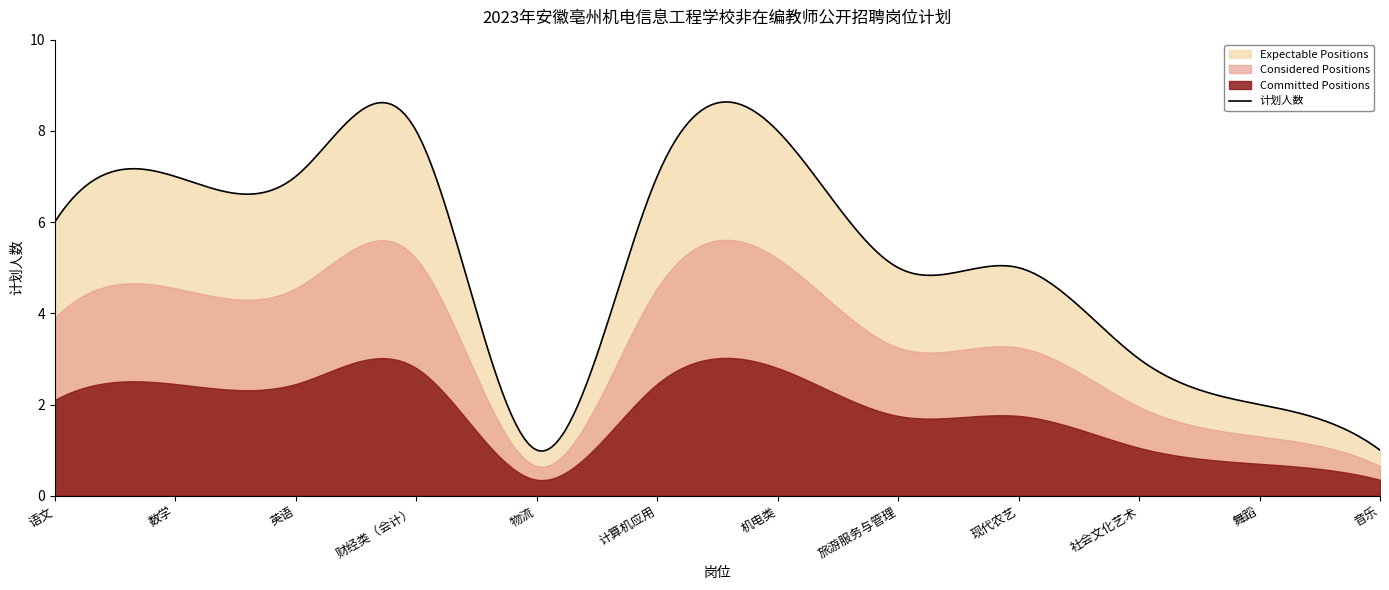

What is the difference between the maximum and second lowest values?

7